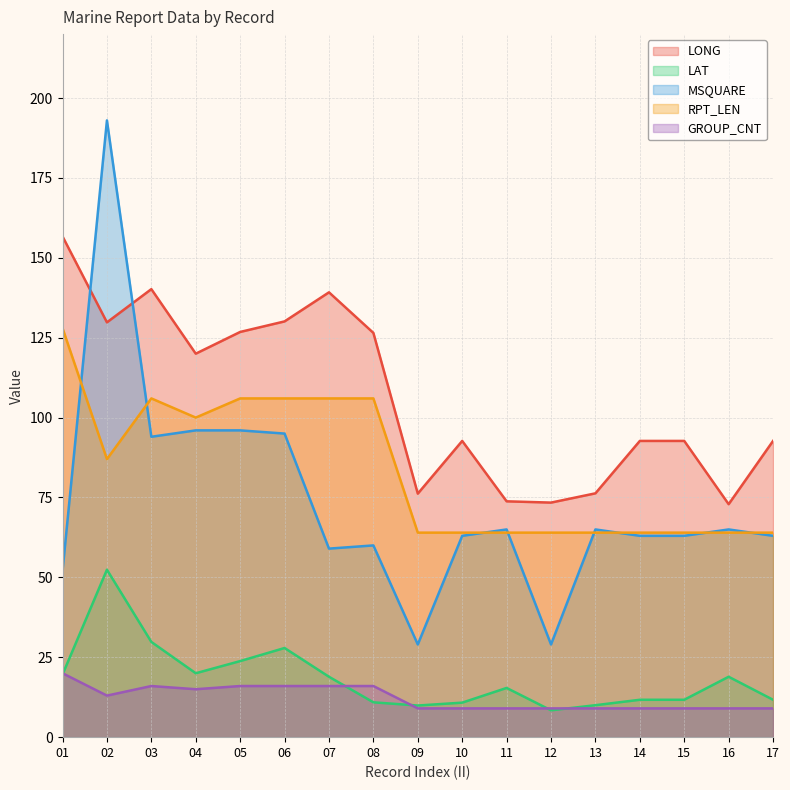

What is the value of the LONG point at the 16th from the left?

72.9